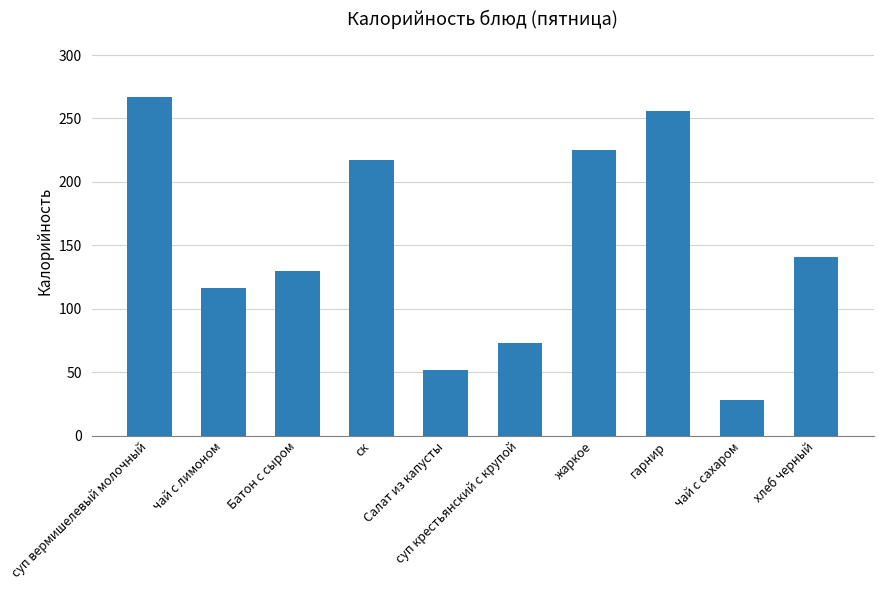

What is the value of the 1st bar from the left?

267